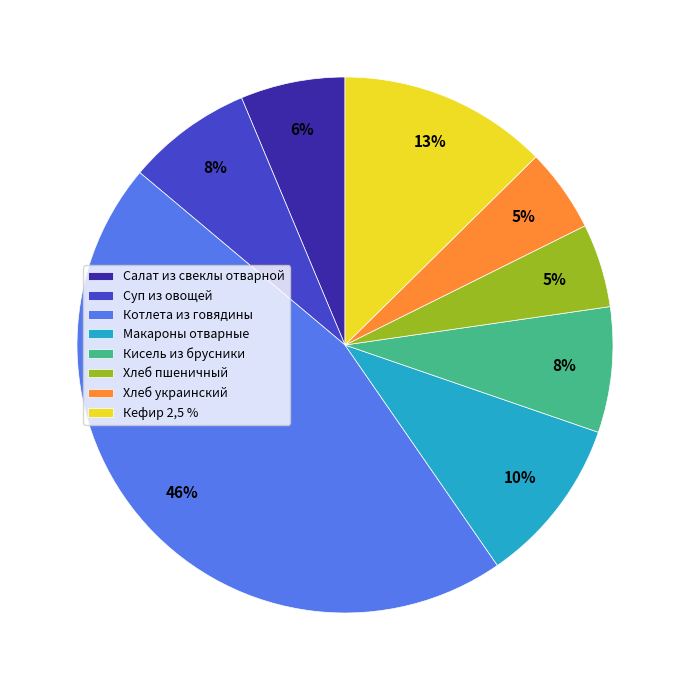

To the nearest percent, what portion does Кисель из брусники represent?

8%